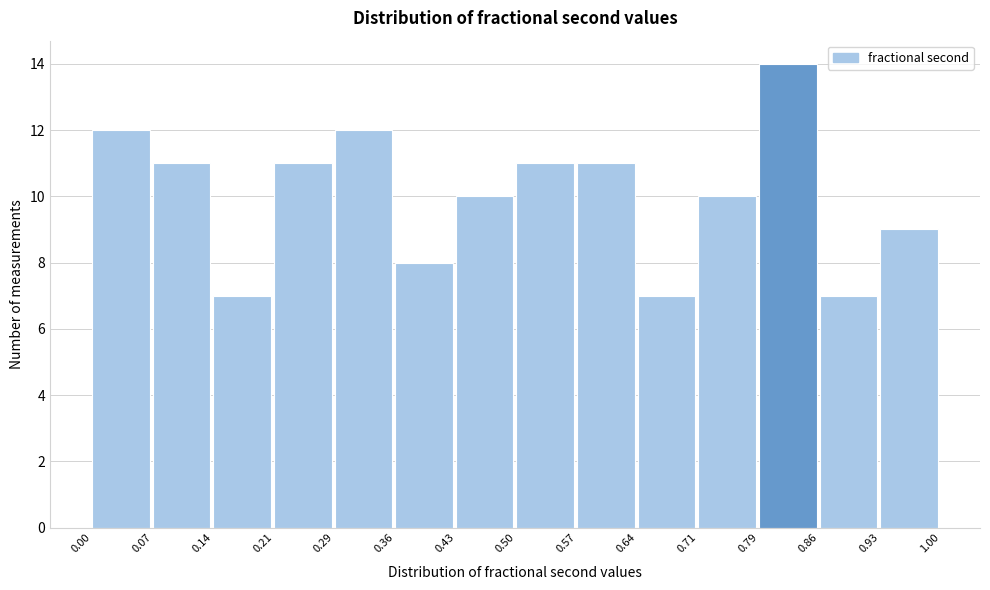

Over which range of the x-axis is the bar tallest?

0.79 to 0.86